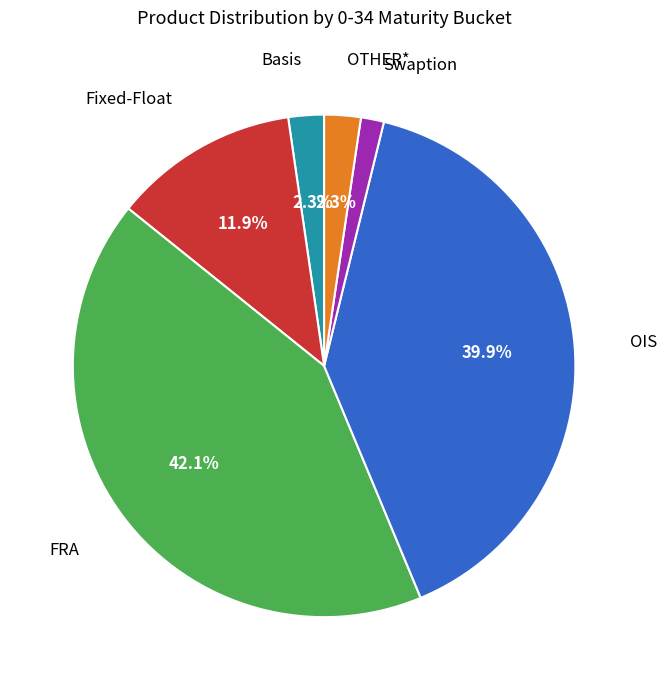

Does any single category account for the majority?

No